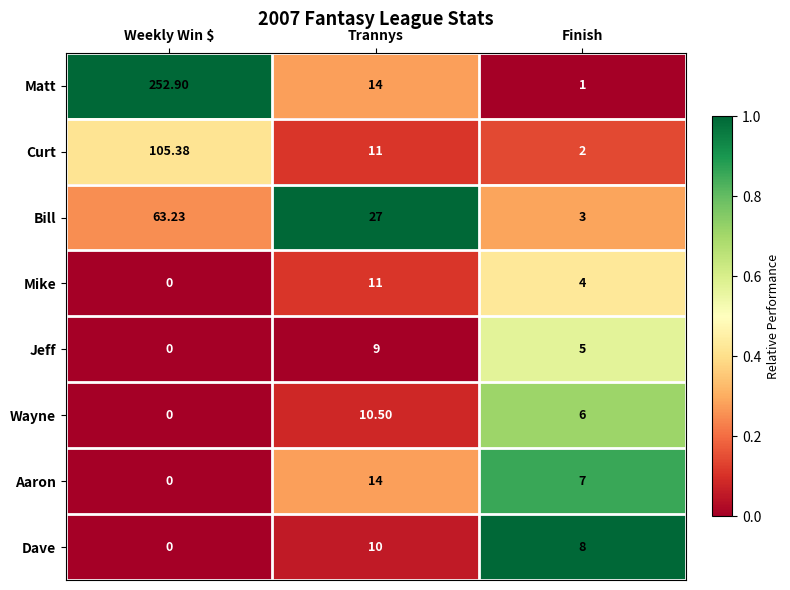

Rank the series by their maximum value, from lowest to highest.

Jeff, Dave, Wayne, Mike, Aaron, Bill, Curt, Matt